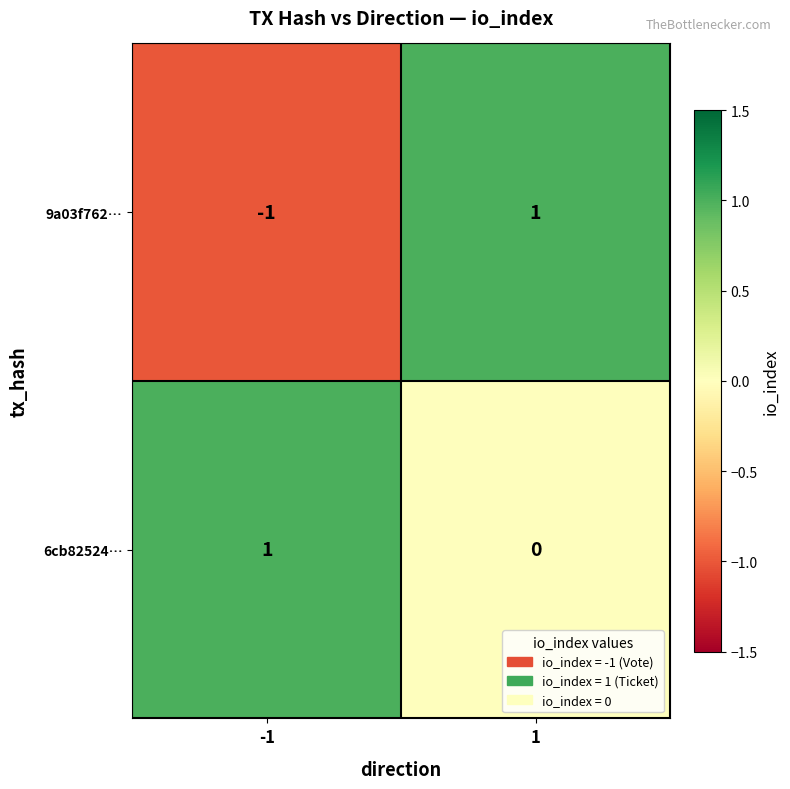

The value of 9a03f762… at -1 is -2. True or false?

False